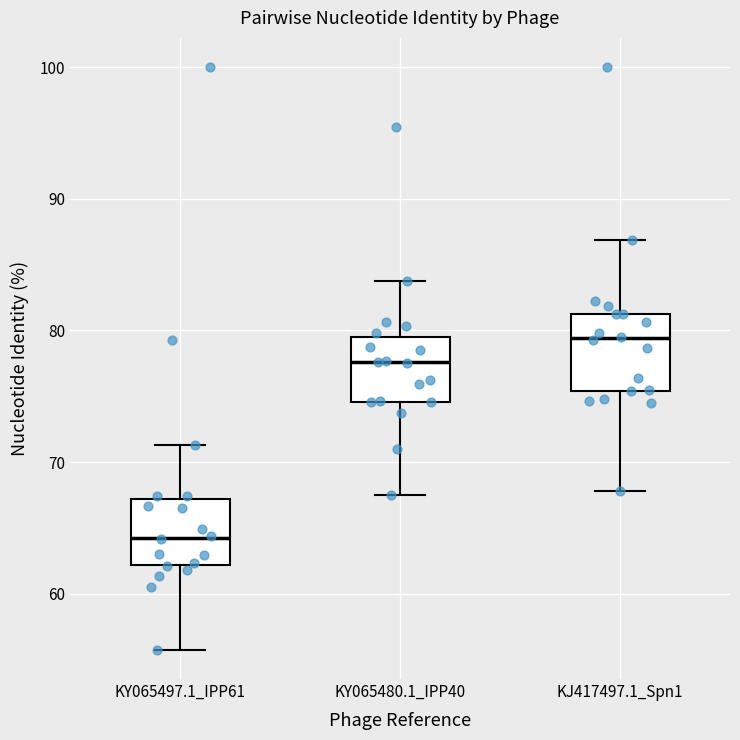

Reading left to right, read every box against the y-axis: the position of its median line, the range the box covers, and the ends of its whiskers. The values are not printed on the chart, so give them approximately, as read against the axis.

KY065497.1_IPP61: median 64, box 62 to 67, whiskers 56 to 71
KY065480.1_IPP40: median 78, box 75 to 80, whiskers 68 to 84
KJ417497.1_Spn1: median 79, box 75 to 81, whiskers 68 to 87